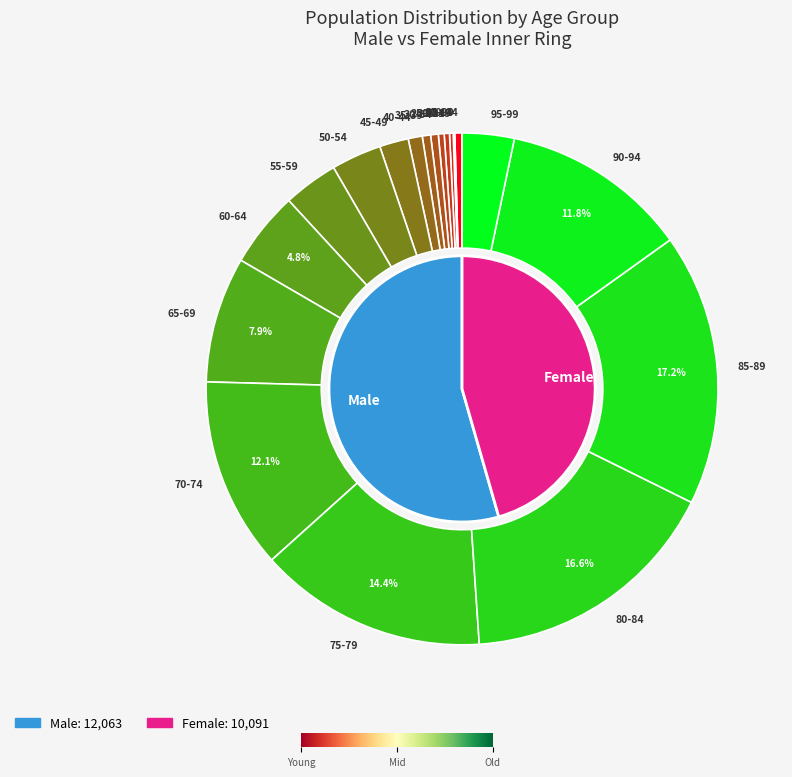

Count the number of slices in the pie.

7